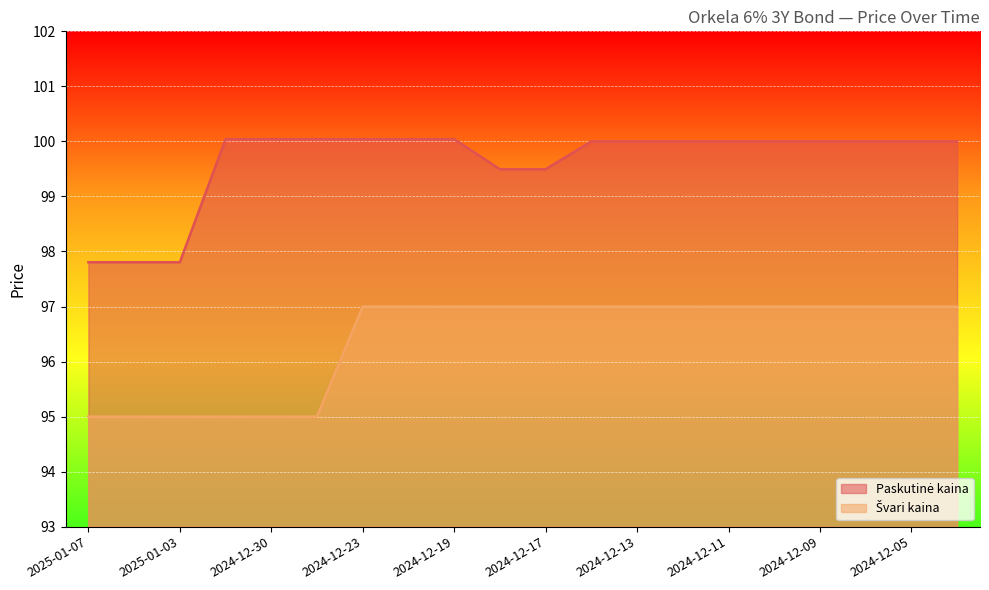

List the labels in order of Paskutinė kaina value, smallest first.

2025-01-07, 2025-01-06, 2025-01-03, 2024-12-18, 2024-12-17, 2024-12-16, 2024-12-13, 2024-12-12, 2024-12-11, 2024-12-10, 2024-12-09, 2024-12-06, 2024-12-05, 2024-12-04, 2025-01-02, 2024-12-30, 2024-12-27, 2024-12-23, 2024-12-20, 2024-12-19